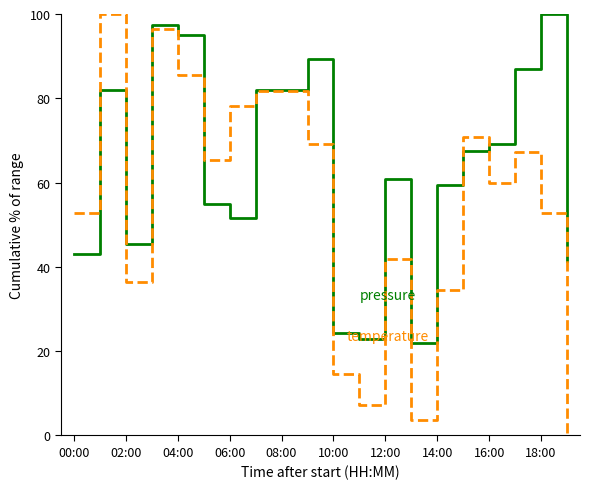

What is the greatest value displayed?

100.0